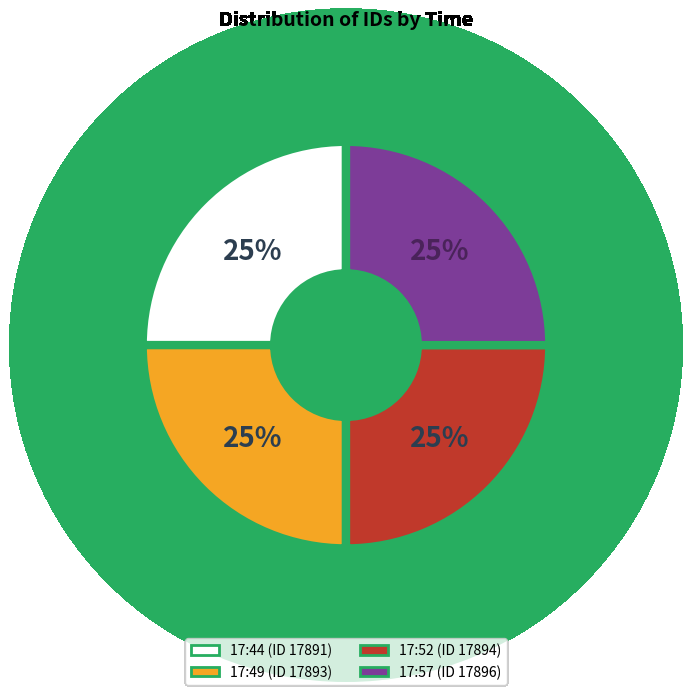

To the nearest percent, what is the average slice percentage?

25%